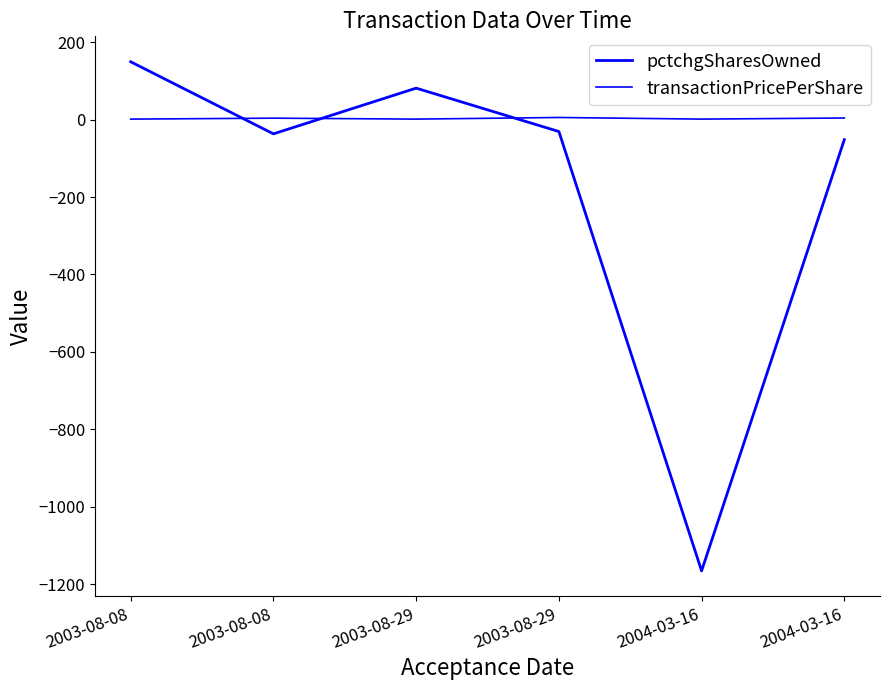

Is this an area chart (filled region under the line)?

No